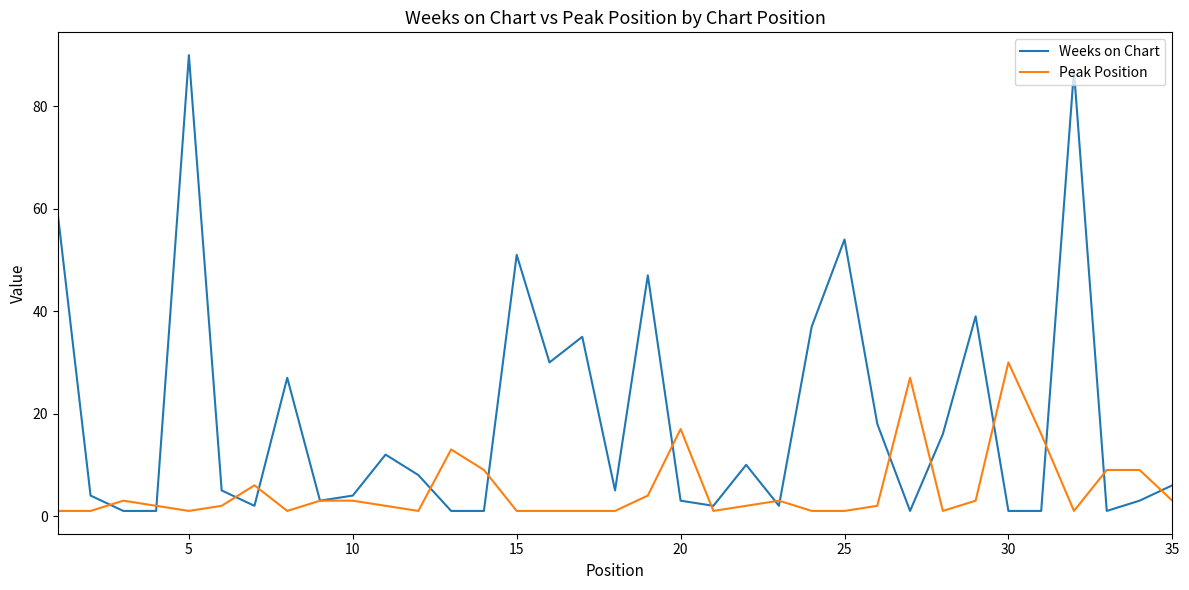

True or false: Peak Position and Weeks on Chart cross at least once.

True